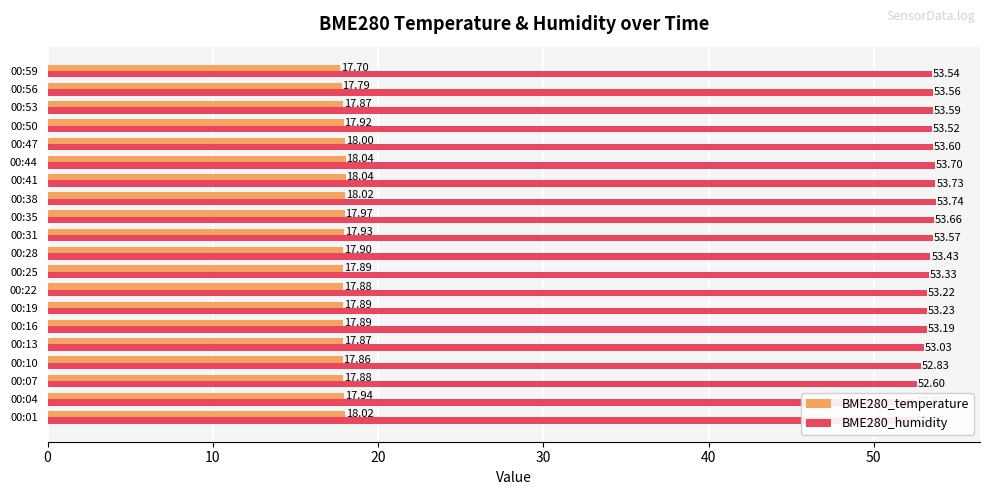

Rank the series by their maximum value, from highest to lowest.

BME280_humidity, BME280_temperature